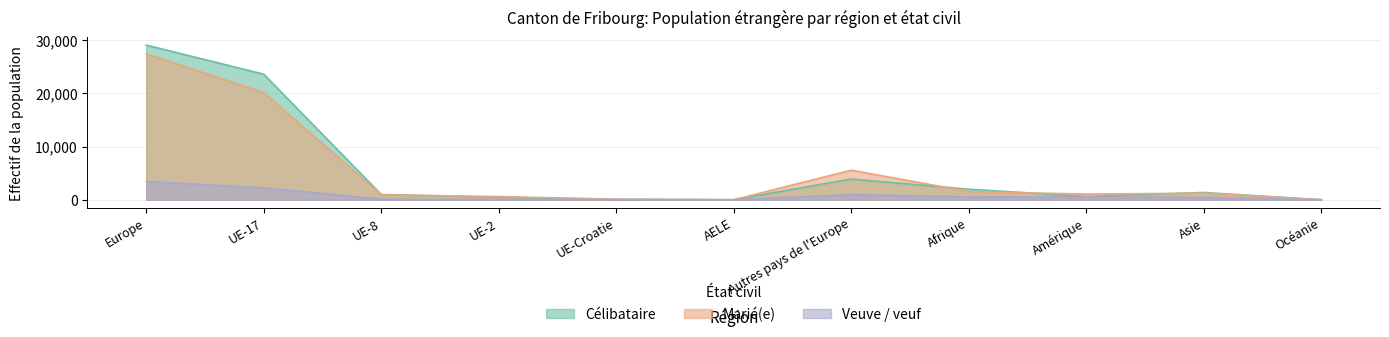

Where is Célibataire nearest to the value 14553?

UE-17